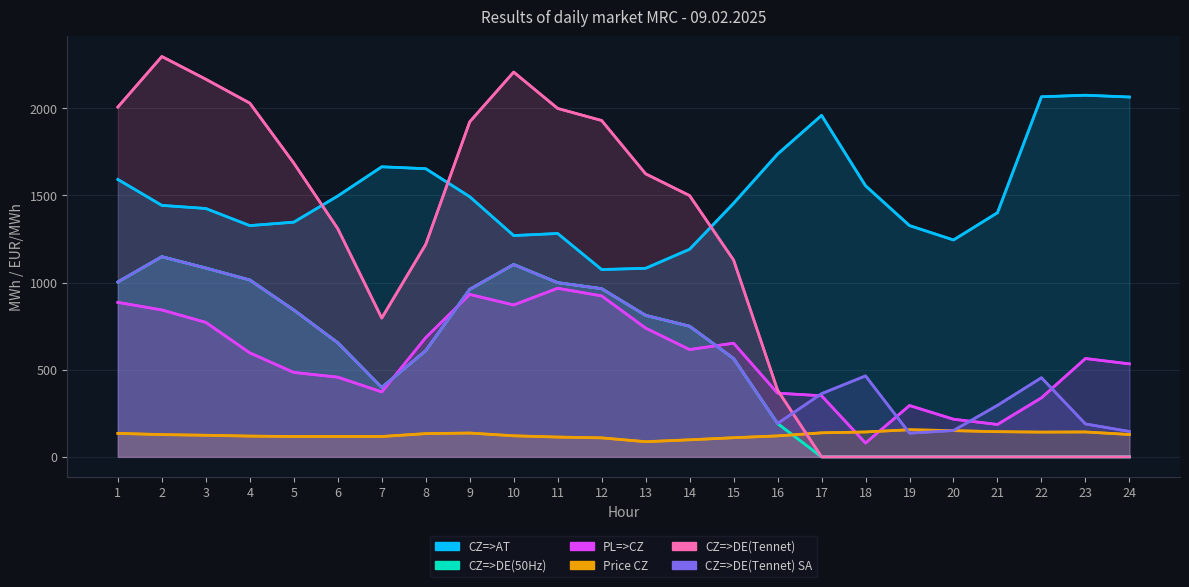

Rank the categories by CZ=>AT value from highest to lowest.

23, 22, 24, 17, 16, 7, 8, 1, 18, 6, 9, 15, 2, 3, 21, 5, 19, 4, 11, 10, 20, 14, 13, 12